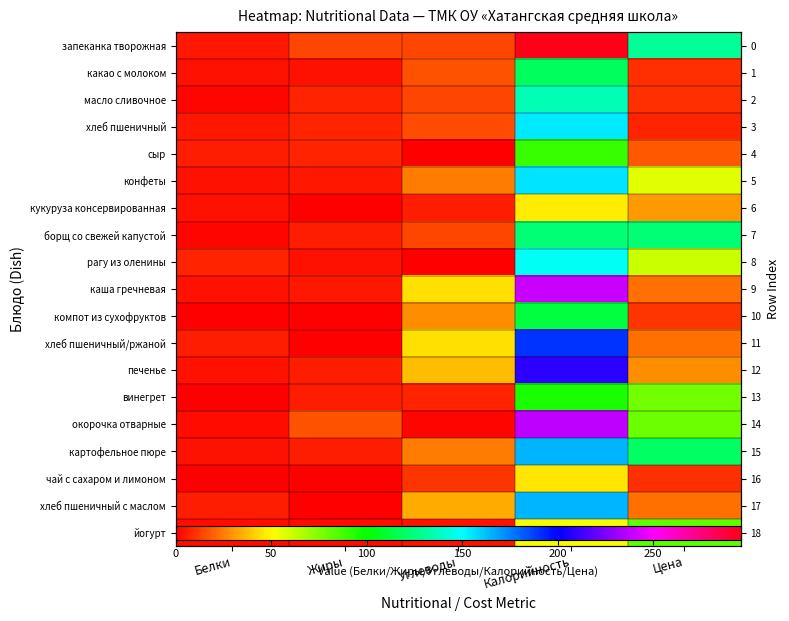

How many values in компот из сухофруктов are above zero?

3